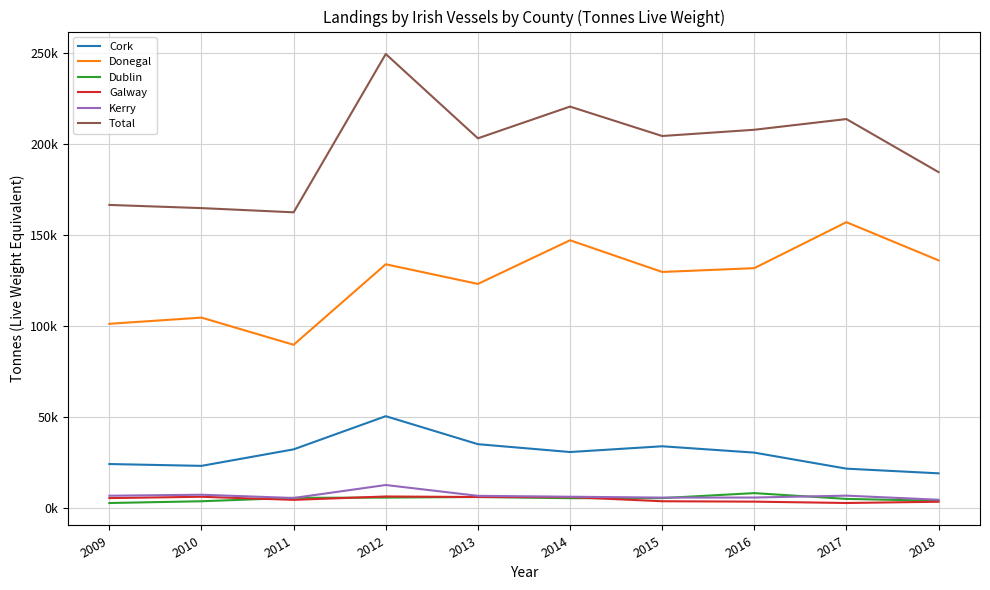

What is the minimum value for Cork?

19035